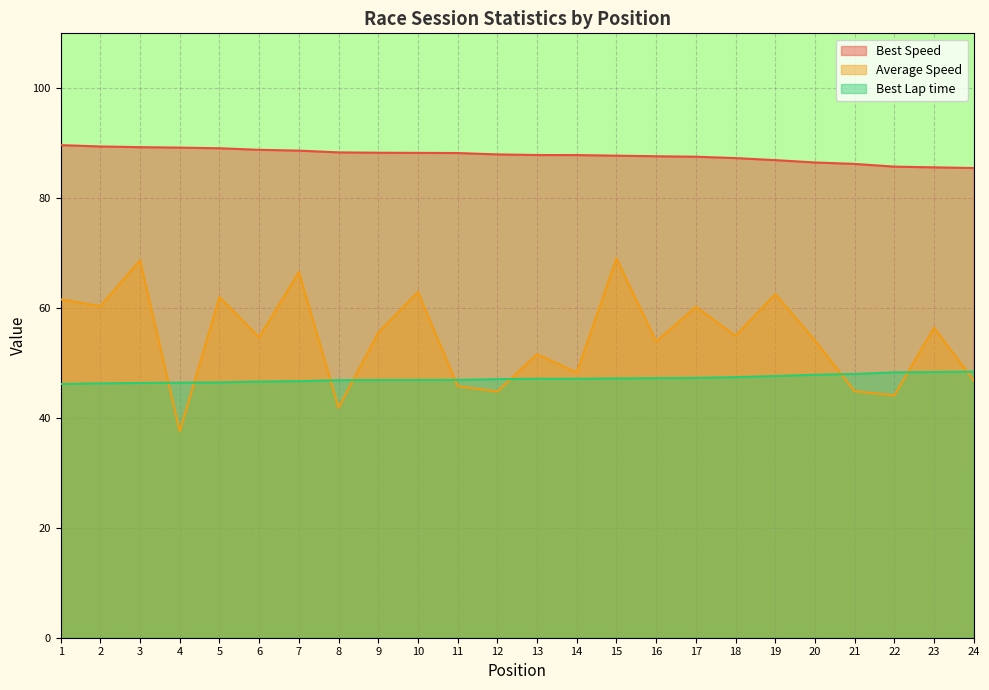

Which series has the largest range (max minus min)?

Average Speed